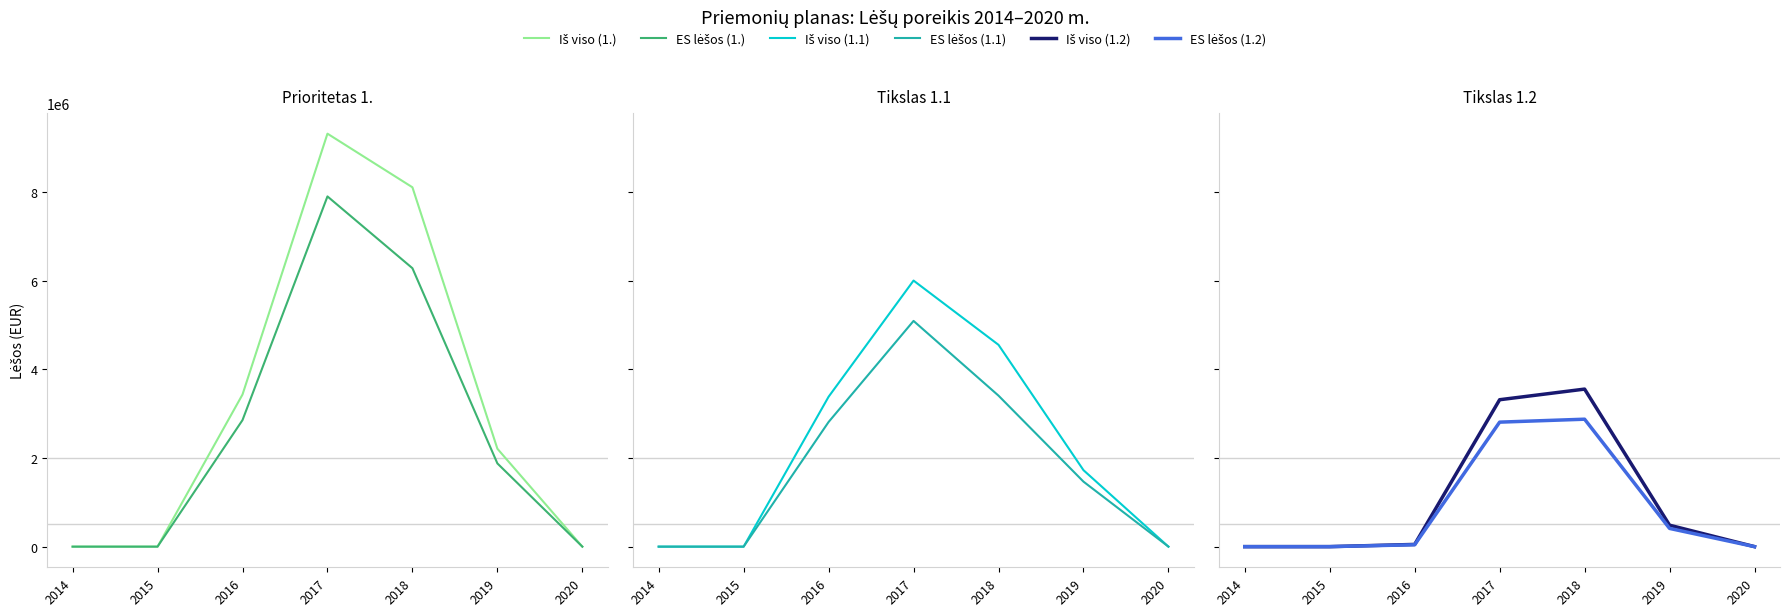

Reading right to left, extract all data points from this chart.

Iš viso (1.): 0.0	2210505.3	8112164.2	9322673.2	3433611.0	0.0	0.0
ES lėšos (1.): 0.0	1878928.6	6285450.8	7905925.2	2856158.0	0.0	0.0
Iš viso (1.1): 0.0	1726424.0	4555730.1	6006302.1	3383611.0	0.0	0.0
ES lėšos (1.1): 0.0	1467459.5	3408612.7	5095510.3	2813658.0	0.0	0.0
Iš viso (1.2): 0.0	484081.3	3556434.1	3316371.0	50000.0	0.0	0.0
ES lėšos (1.2): 0.0	411469.1	2876838.1	2810414.8	42500.0	0.0	0.0